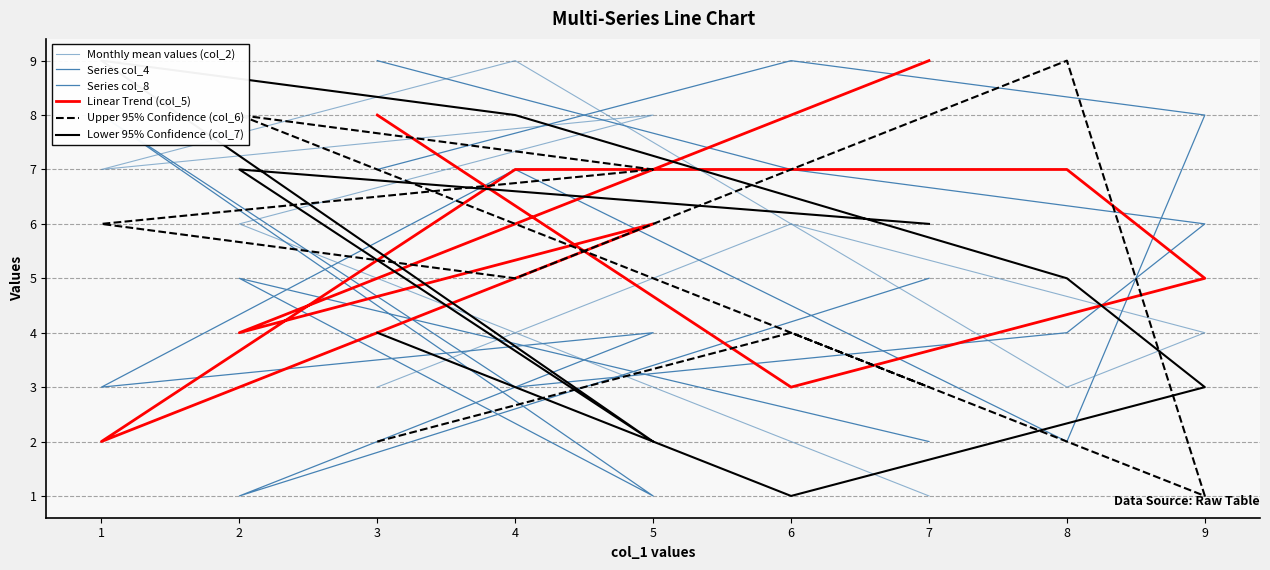

What is the difference between the maximum and minimum values in the Lower 95% Confidence (col_7) series?

8